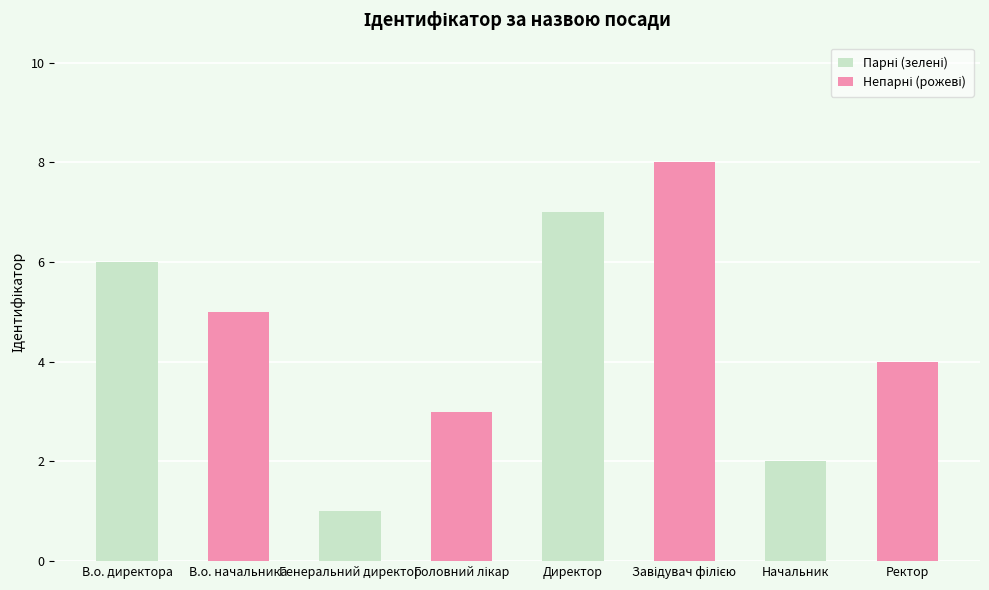

How many data points does each series have?

4